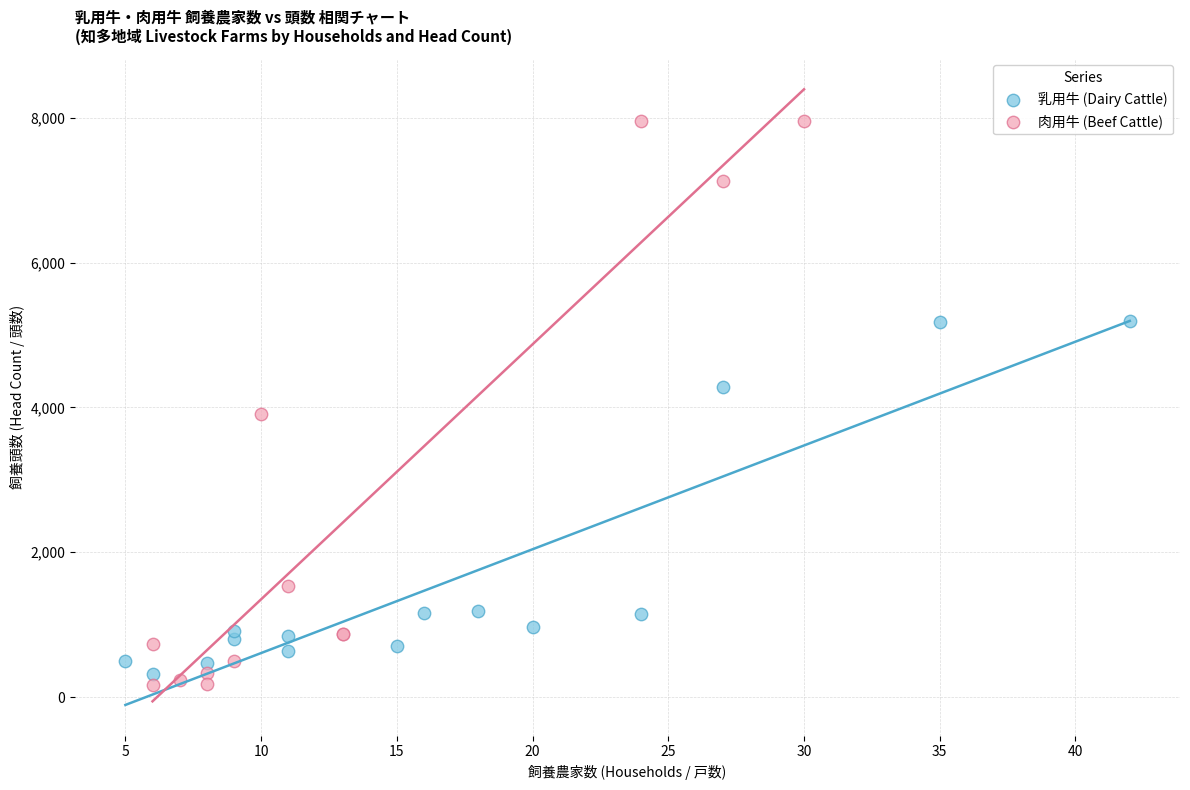

Which series has the widest spread of Y values?

肉用牛 (Beef Cattle)